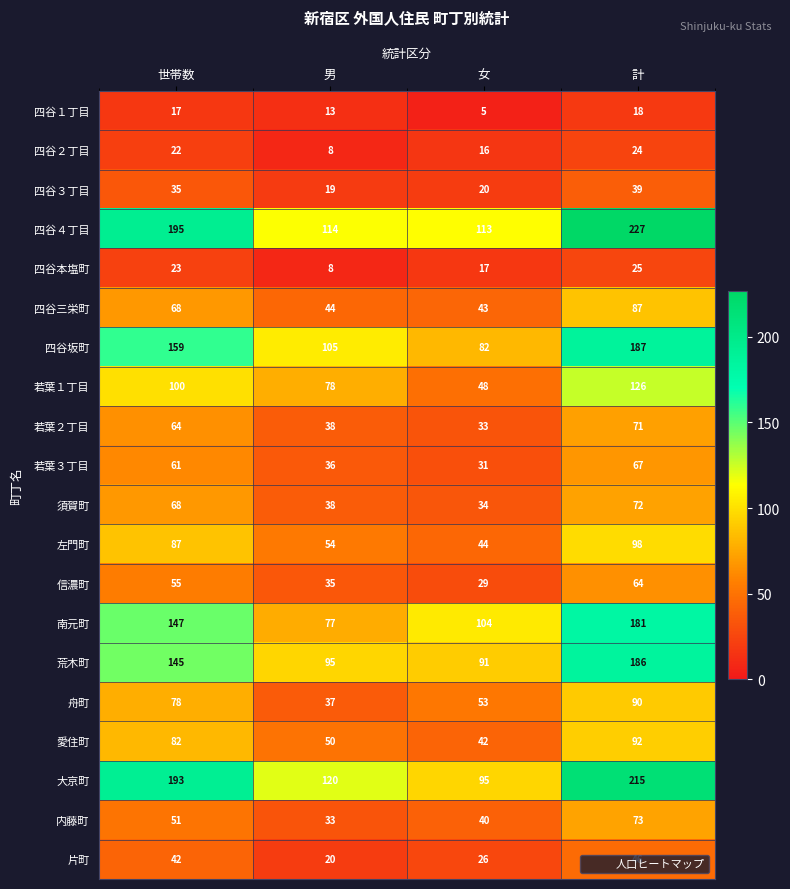

Read the 四谷３丁目 value at 世帯数, to the nearest 5.

35